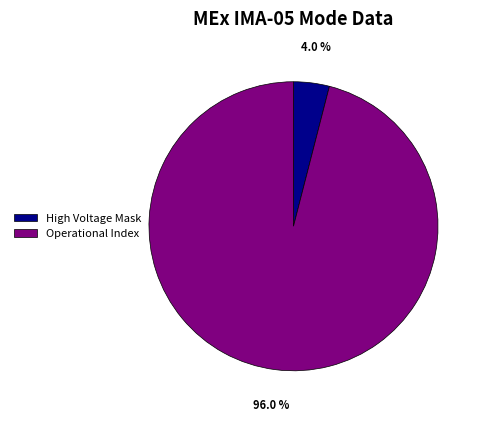

To the nearest percent, what is the difference between the largest and smallest slice percentages?

92%